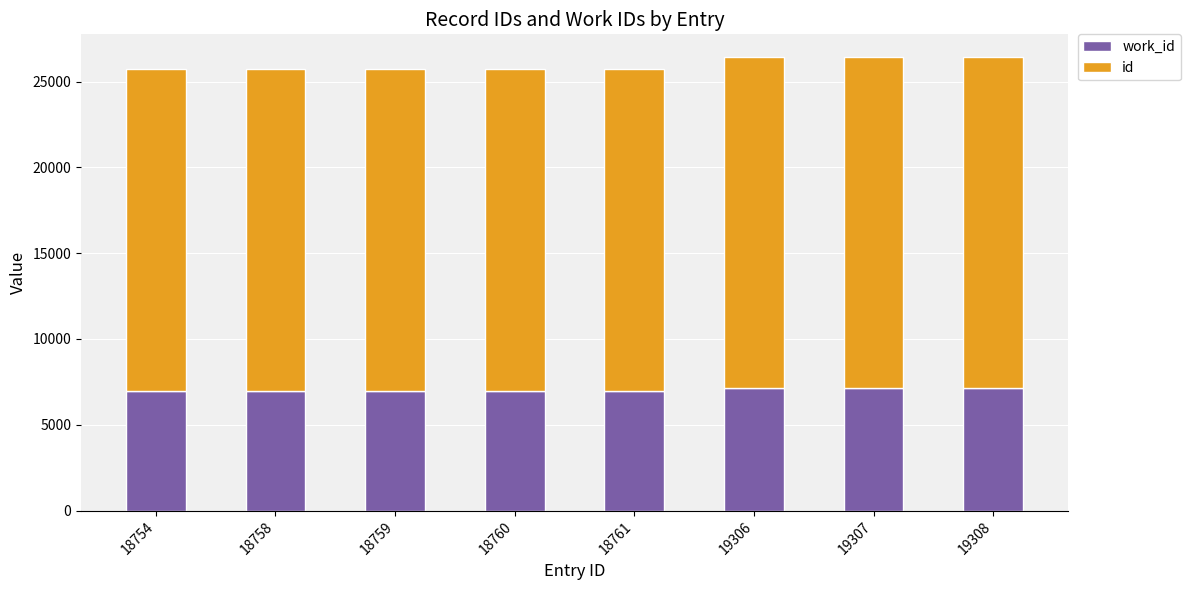

How many categories are shown in the chart?

8